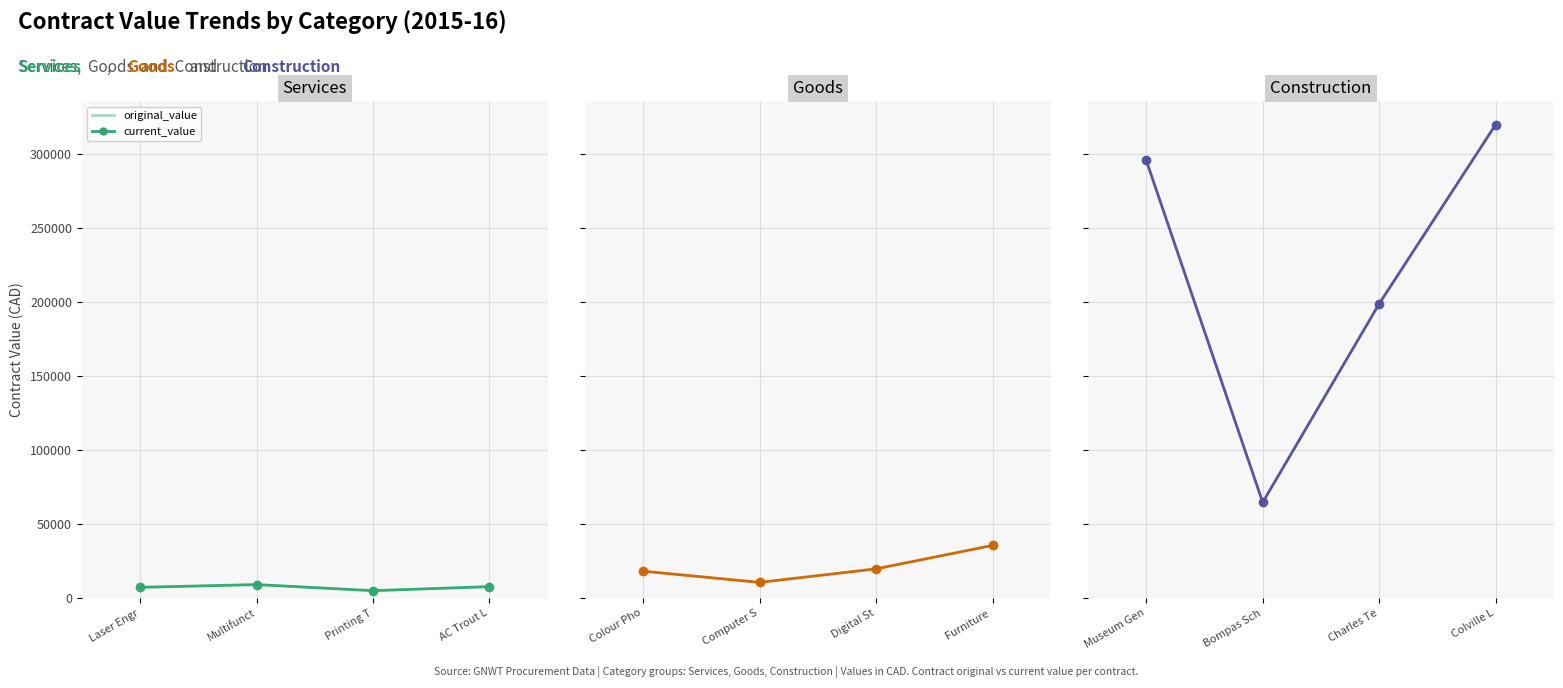

What position from the right is Bompas Sch?

3